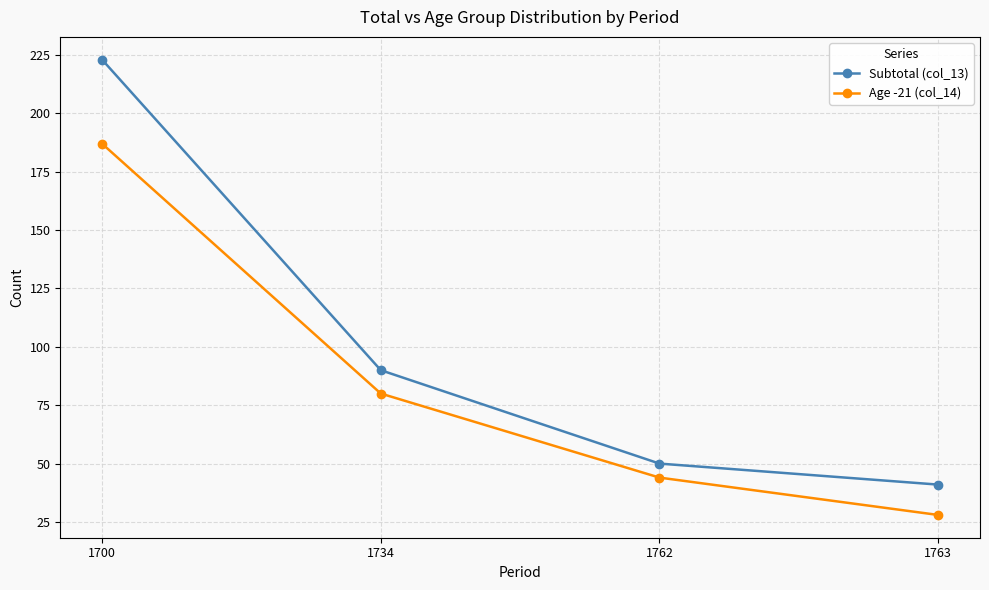

At which label does Age -21 (col_14) first exceed 80?

1700